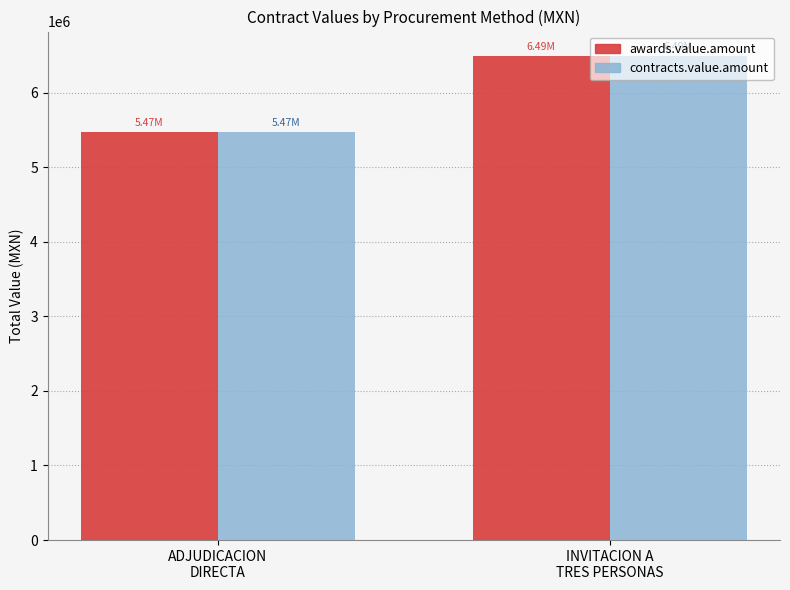

What are all the series names shown in the legend?

awards.value.amount, contracts.value.amount